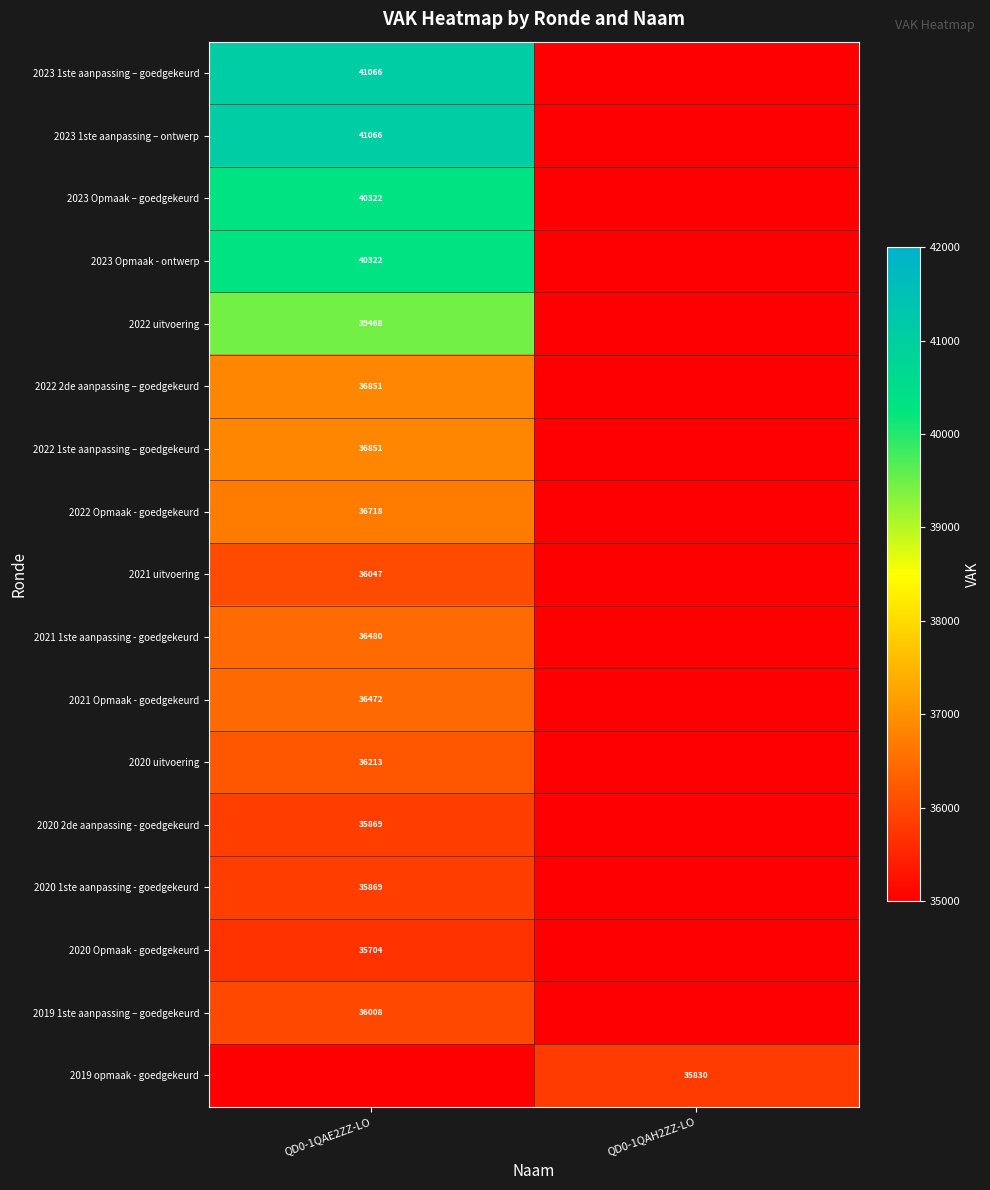

Is it true that 2021 uitvoering equals 36047 at QD0-1QAE2ZZ-LO?

True